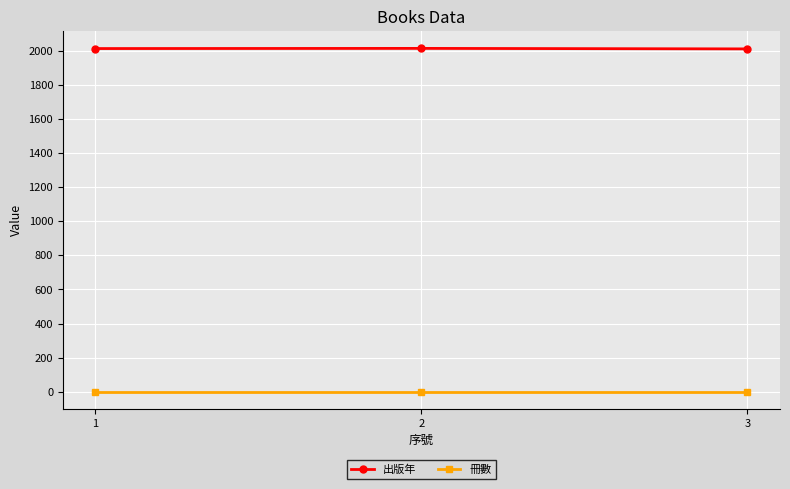

What is the sum of the 出版年 values at 3 and 1?

4022